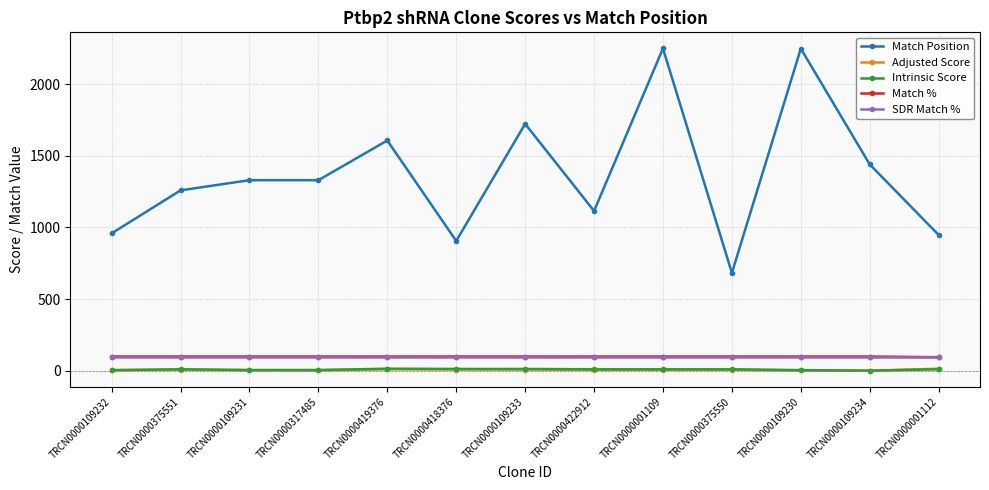

Read the Match % value at TRCN0000375550.

100.0